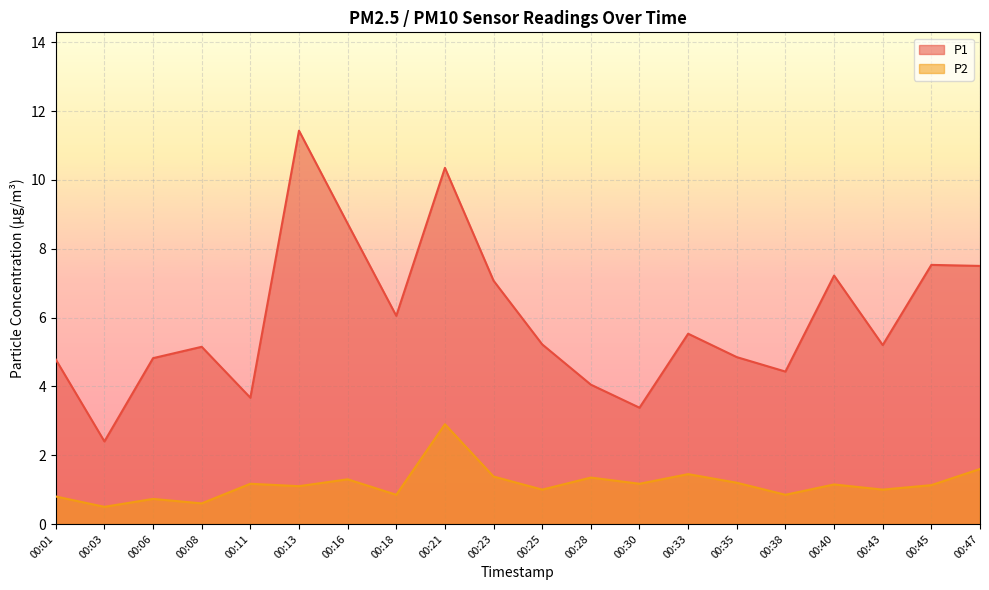

Rank the series by their average value, from lowest to highest.

P2, P1